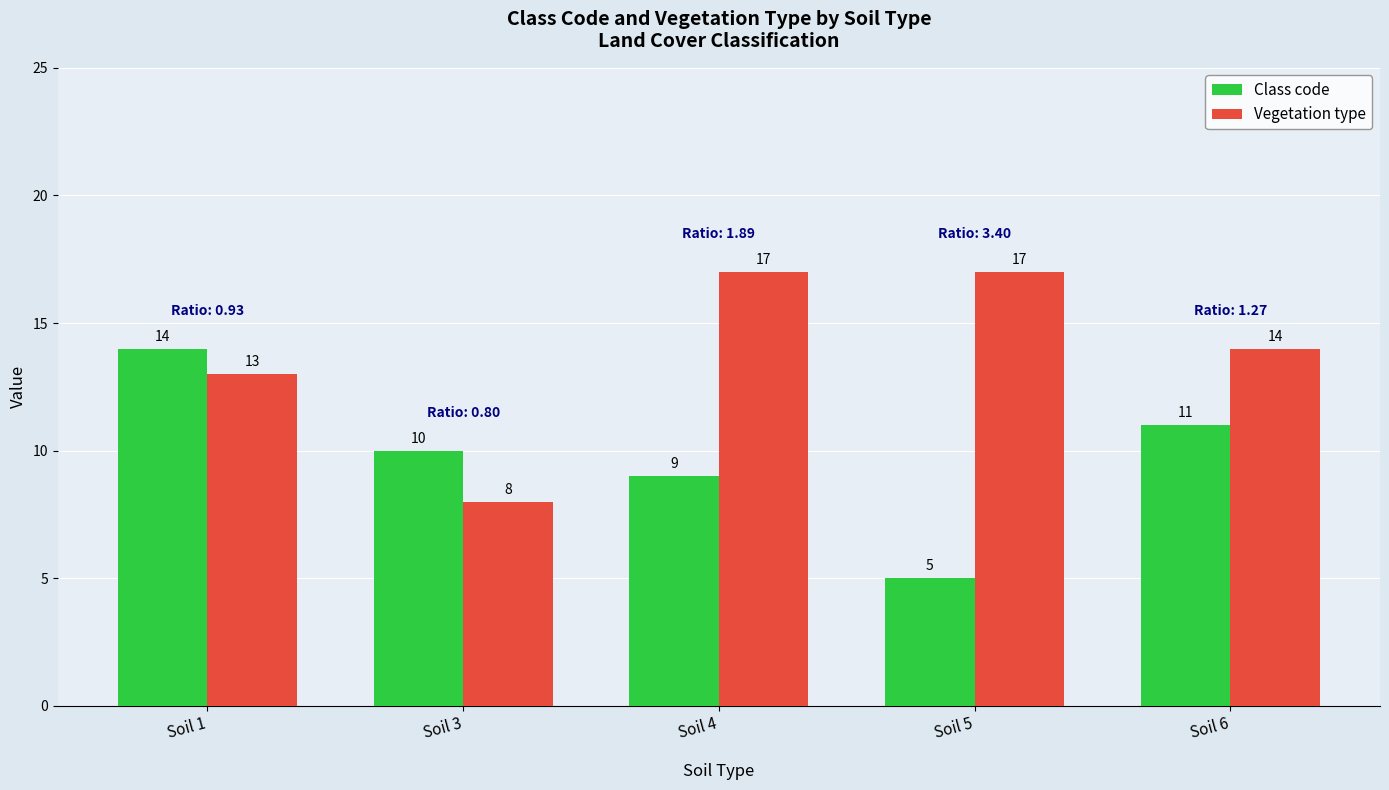

How many groups of bars are there?

5